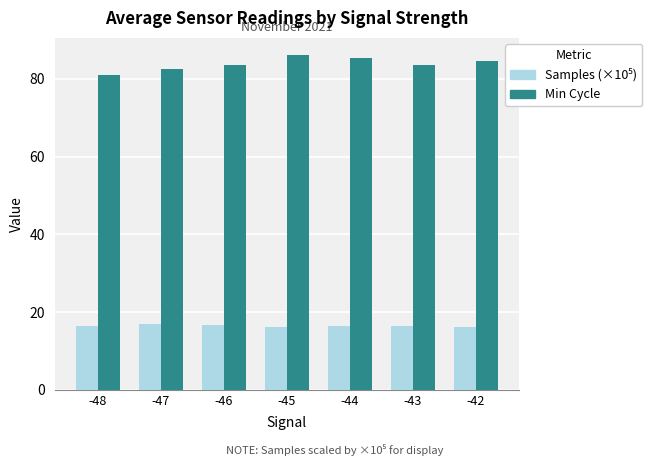

What is the average value of the Min Cycle series?

83.9